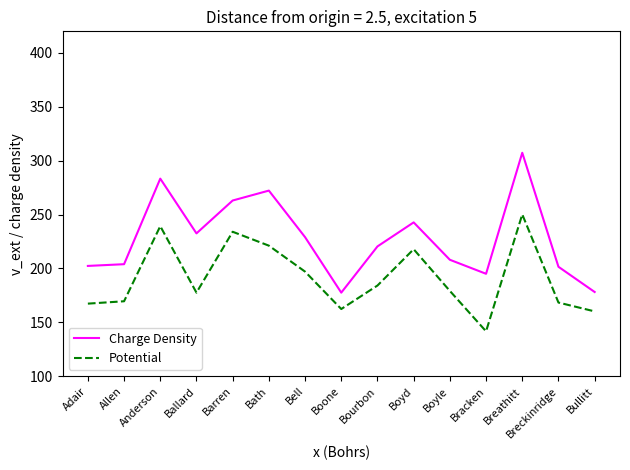

What is the spread (max minus min) of values at Ballard?

55.0